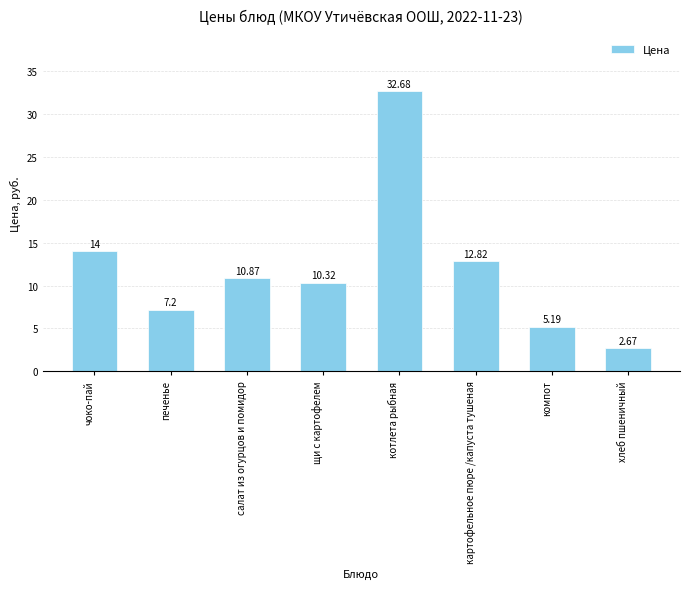

The value at салат из огурцов и помидор is 10.9. True or false?

True